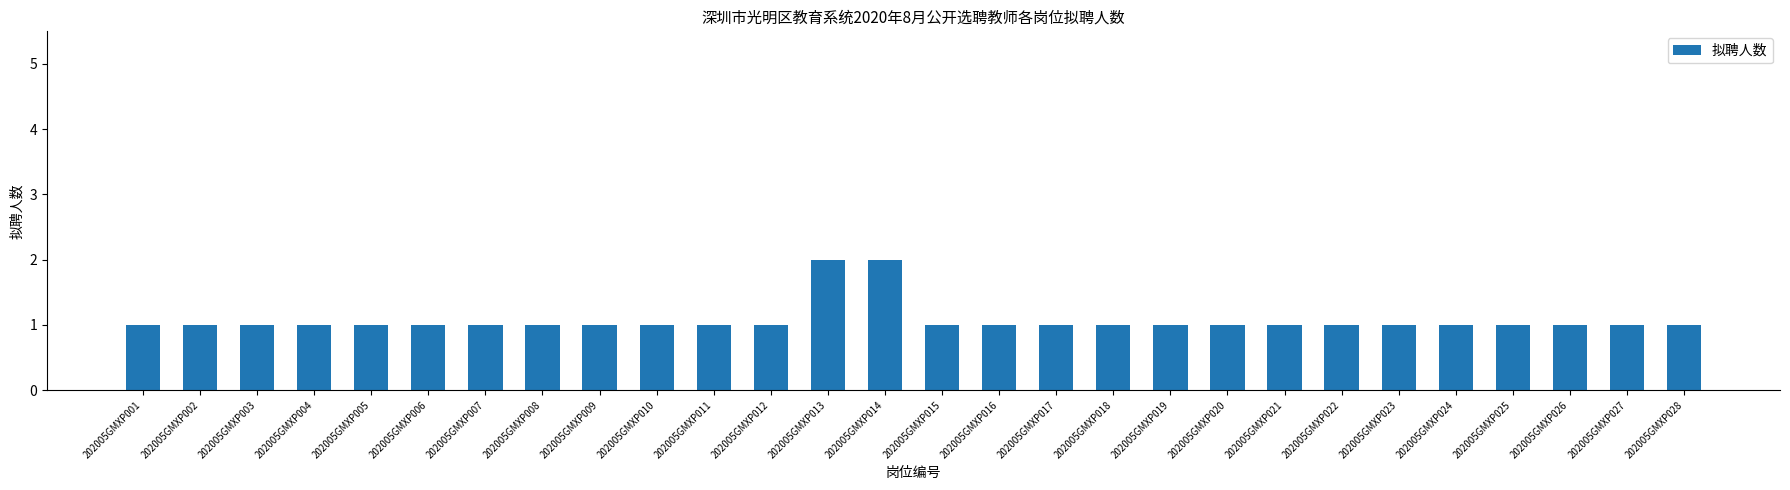

Is it true that the value at 202005GMXP015 is 0?

False